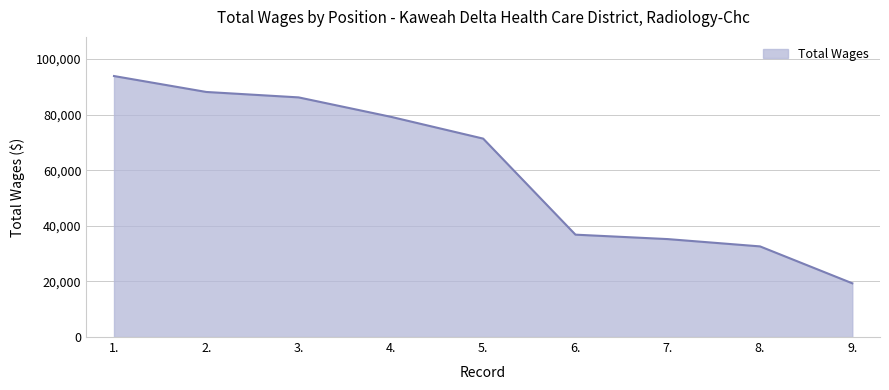

Does the chart have visible grid lines?

Yes